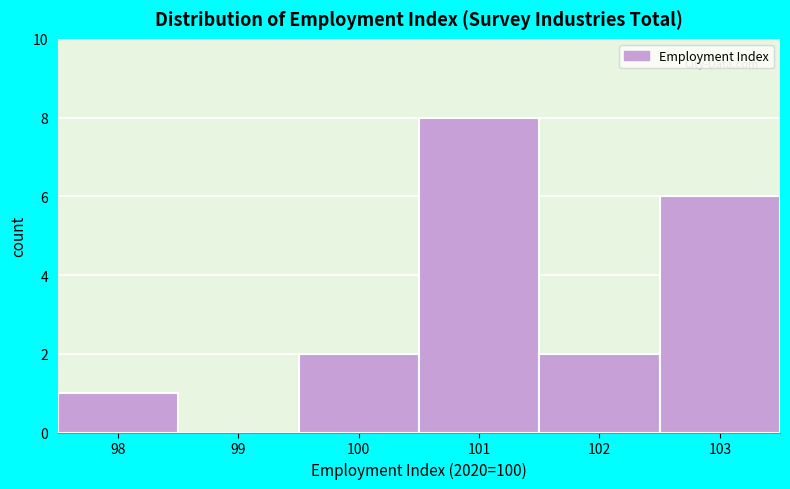

Reading right to left, list all the values displayed in this chart.

103=6	102=2	101=8	100=2	99=0	98=1